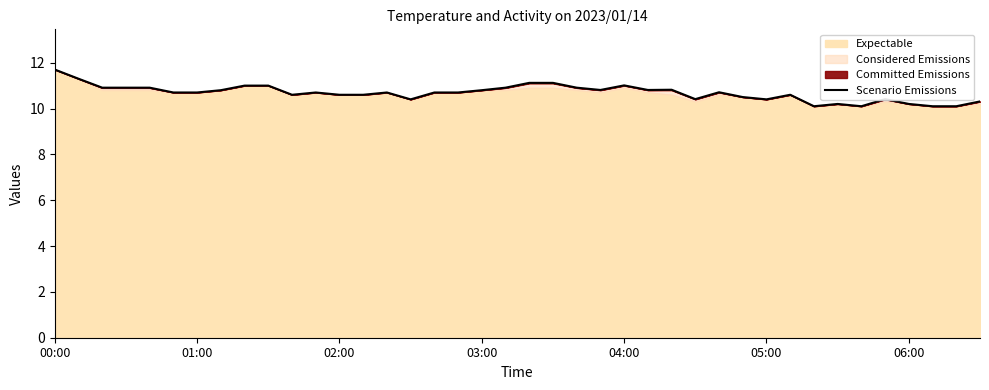

Where is the first local maximum?

11